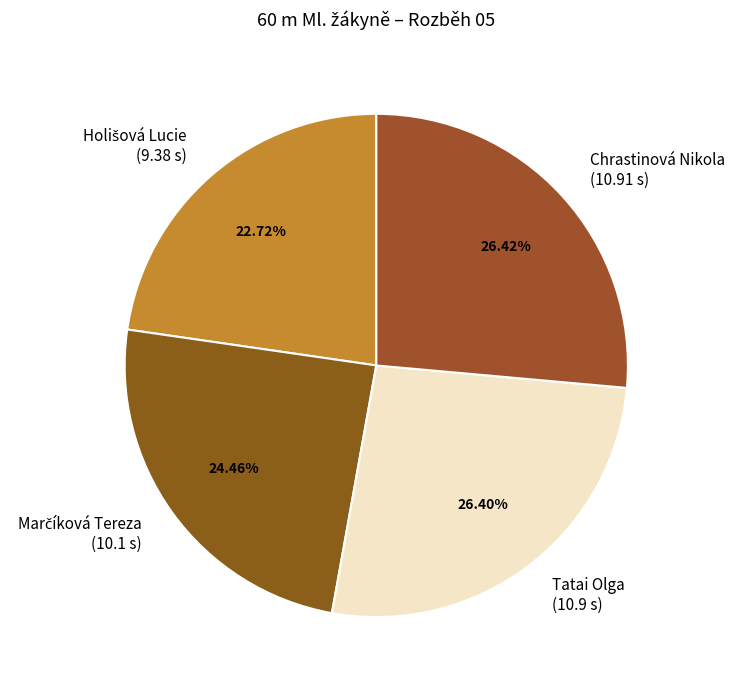

To the nearest percent, what percentage of the pie is Tatai Olga?

26%